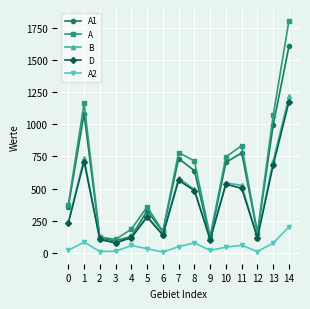

In D, how many points are lower than both neighbors (excluding endpoints)?

4